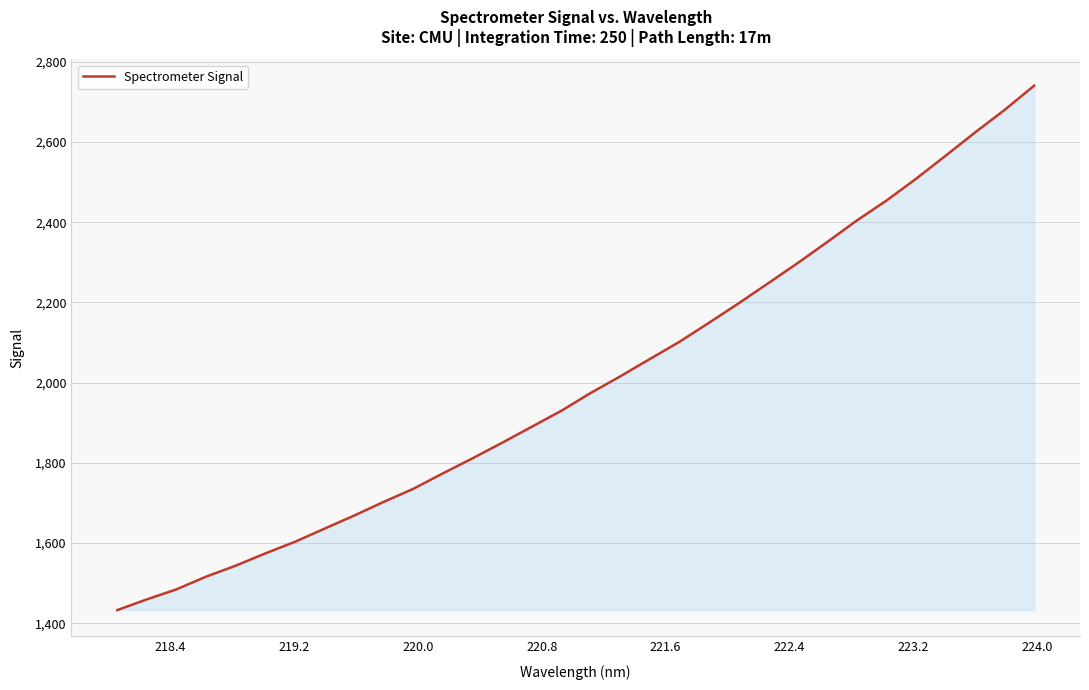

What is the greatest value displayed?

2740.4